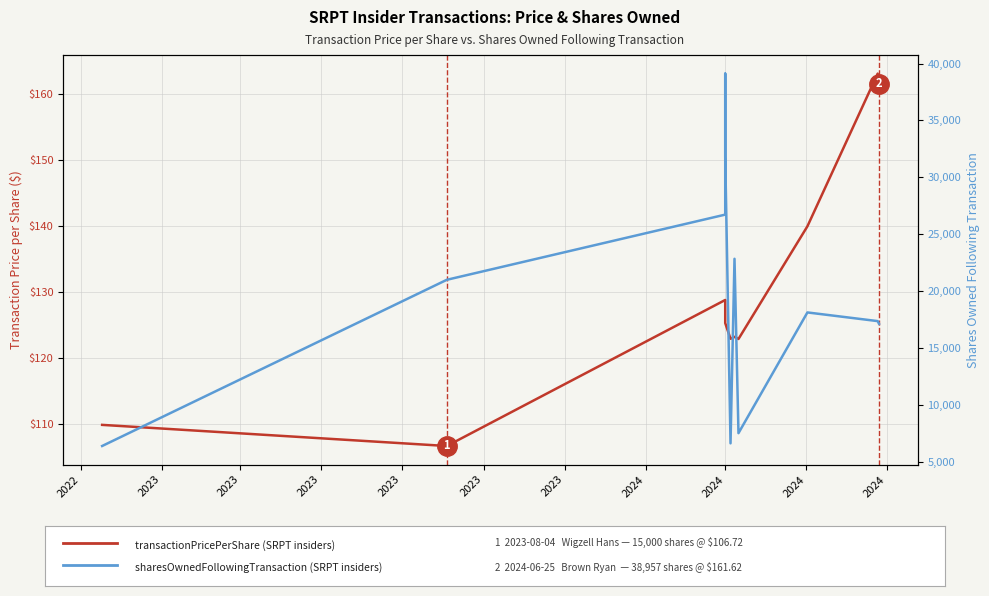

What is the difference between the sharesOwnedFollowingTransaction values at 2024 and 2024?

10609.0